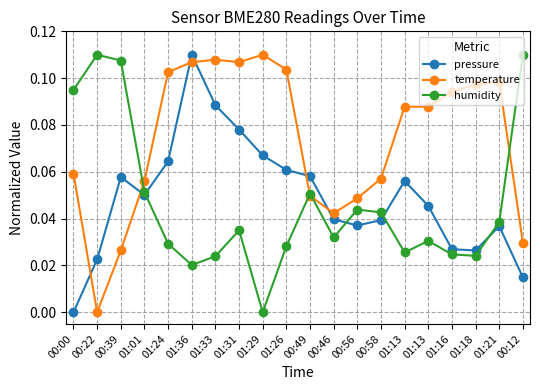

Is this an area chart (filled region under the line)?

No